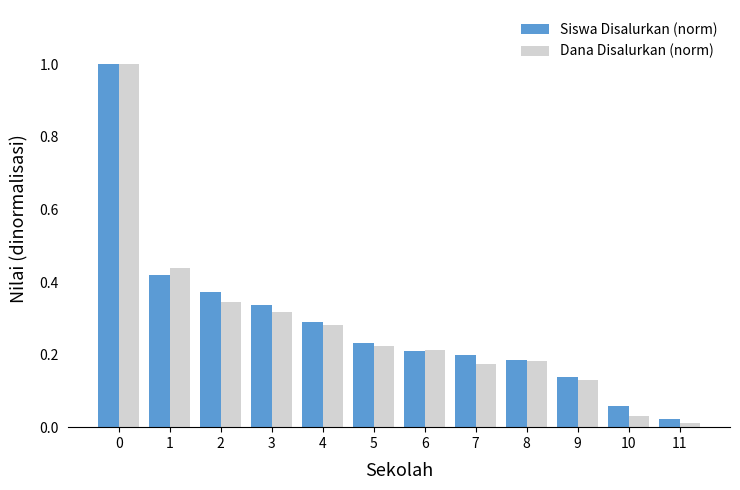

Which series has the widest spread of values?

Dana Disalurkan (norm)